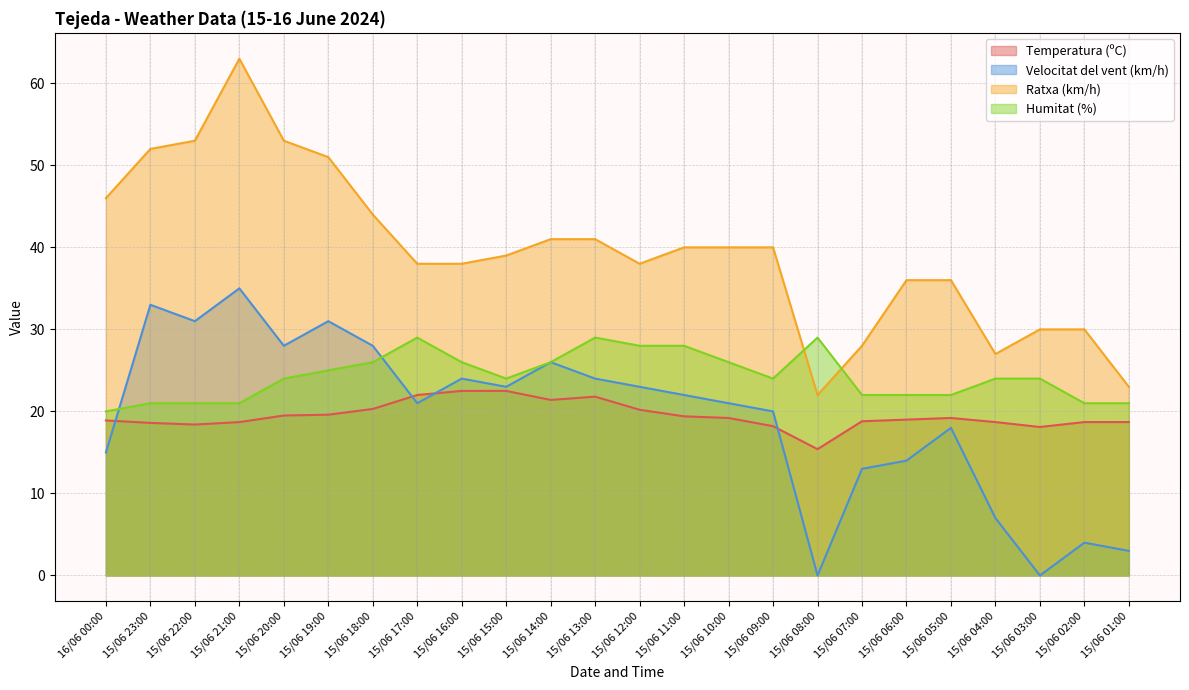

Count the number of data series in this chart.

4